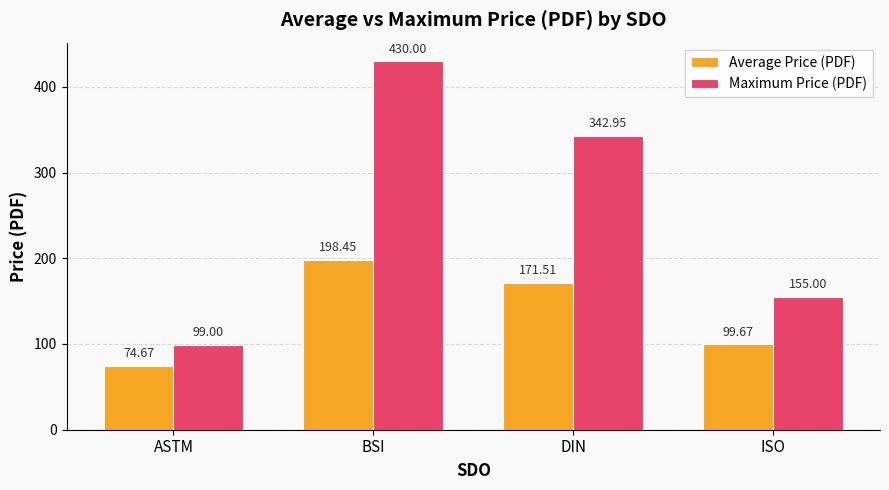

Rank the series at ASTM from lowest to highest value.

Average Price (PDF), Maximum Price (PDF)